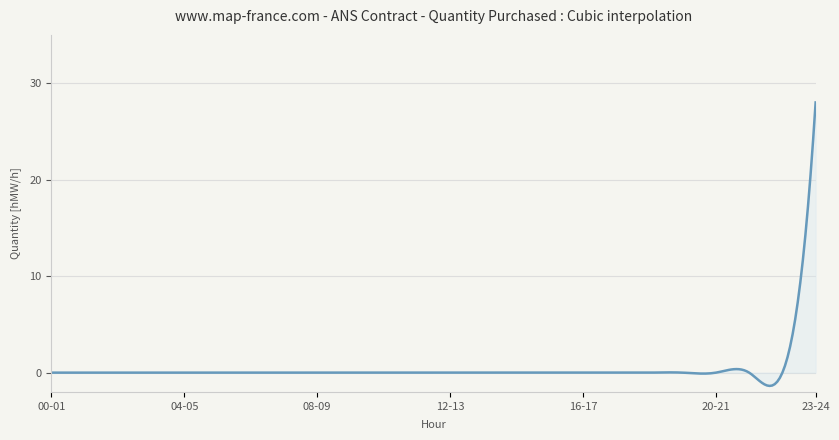

What is the maximum value shown in the chart?

28.0